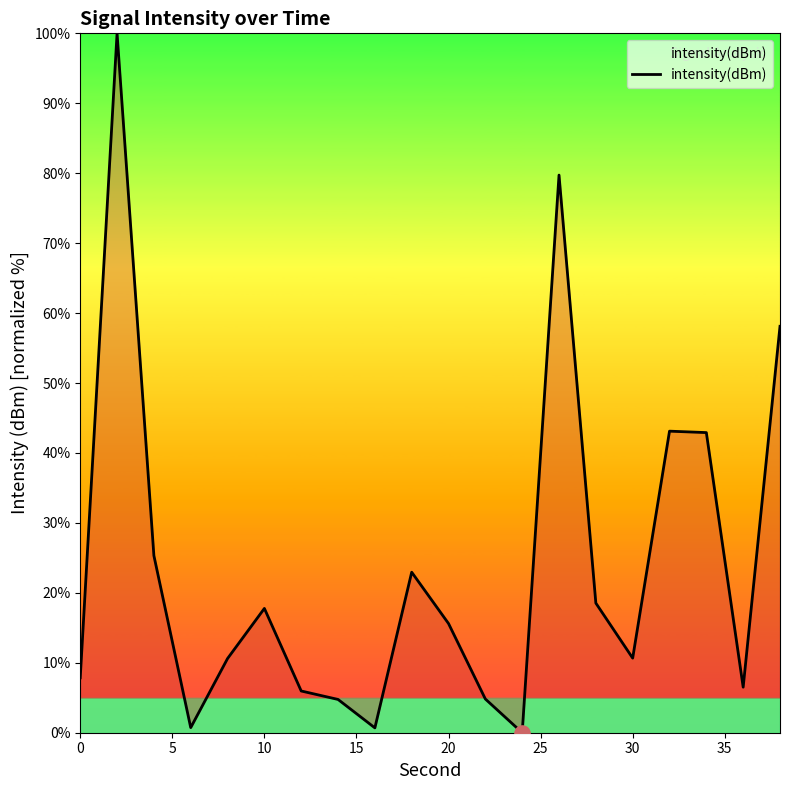

What is the difference between the maximum and minimum values?

100.0